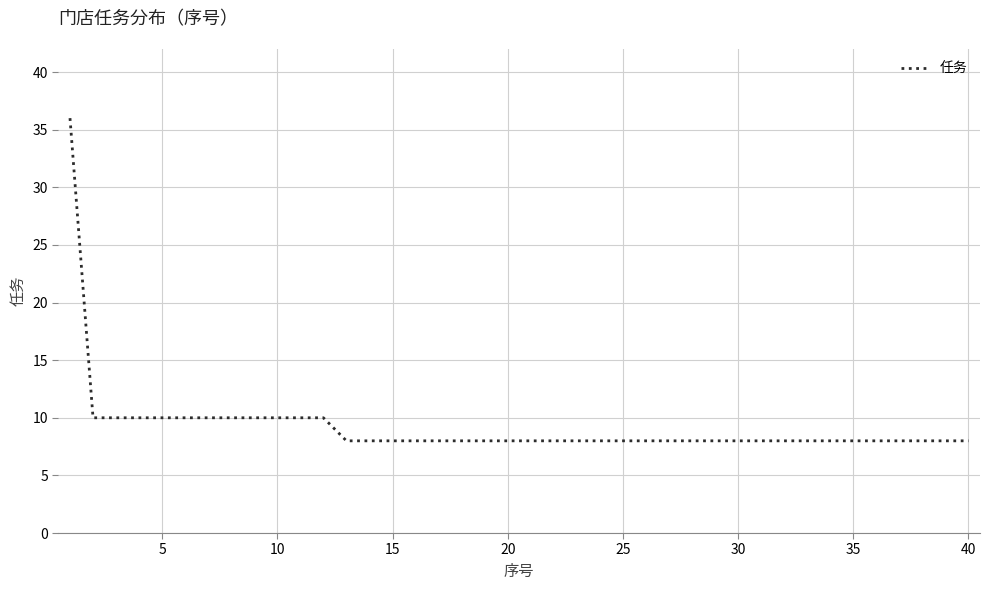

Reading left to right, what are all the values shown in this chart?

36	10	10	10	10	10	10	10	10	10	10	10	8	8	8	8	8	8	8	8	8	8	8	8	8	8	8	8	8	8	8	8	8	8	8	8	8	8	8	8